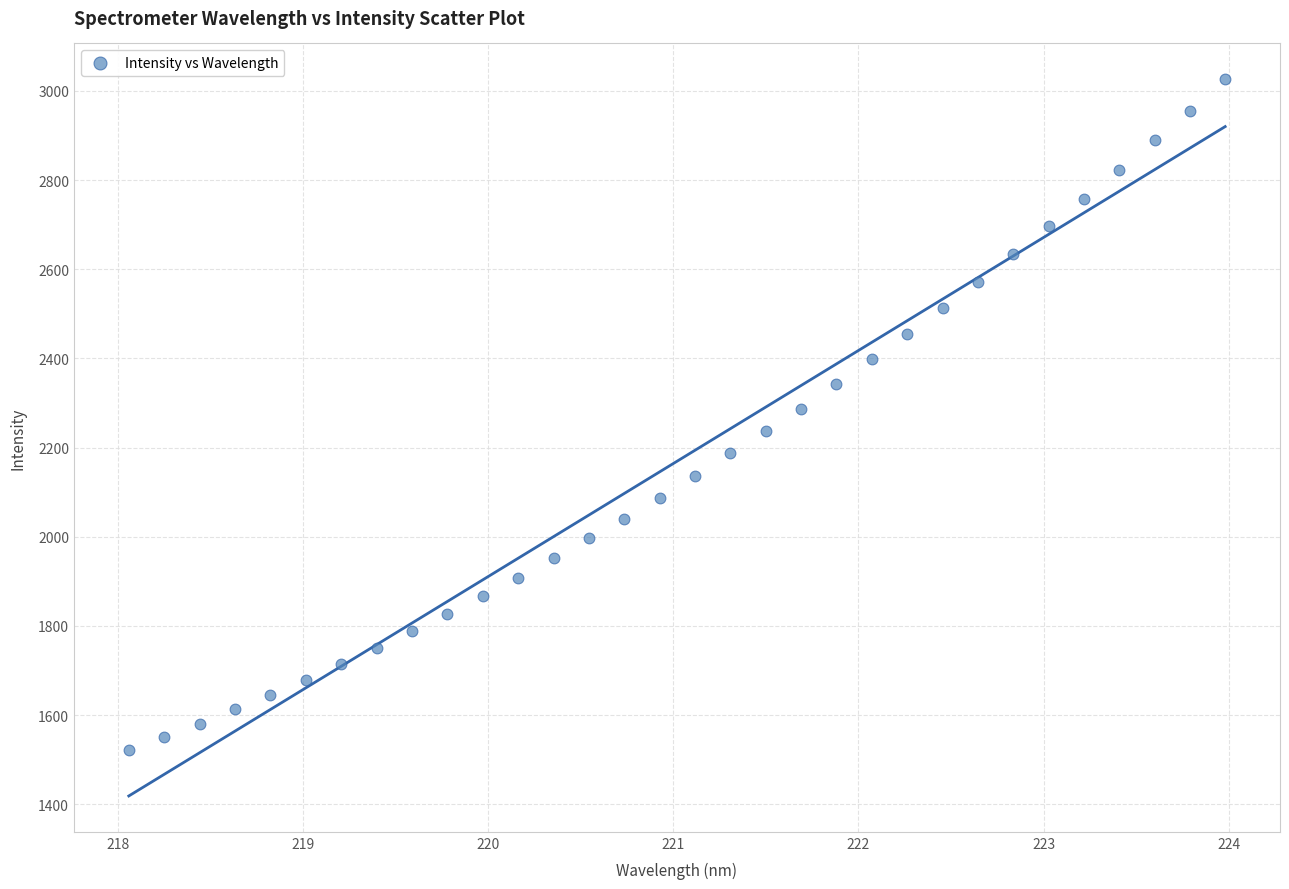

What is the range of Y values (max minus min)?

1504.9